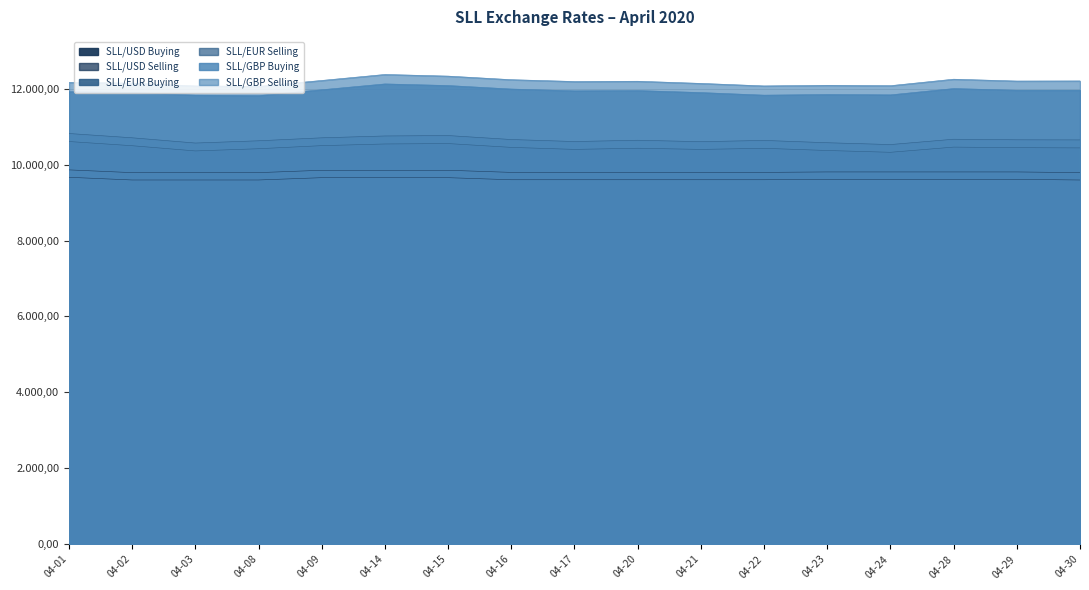

Count the number of categories in the chart.

17